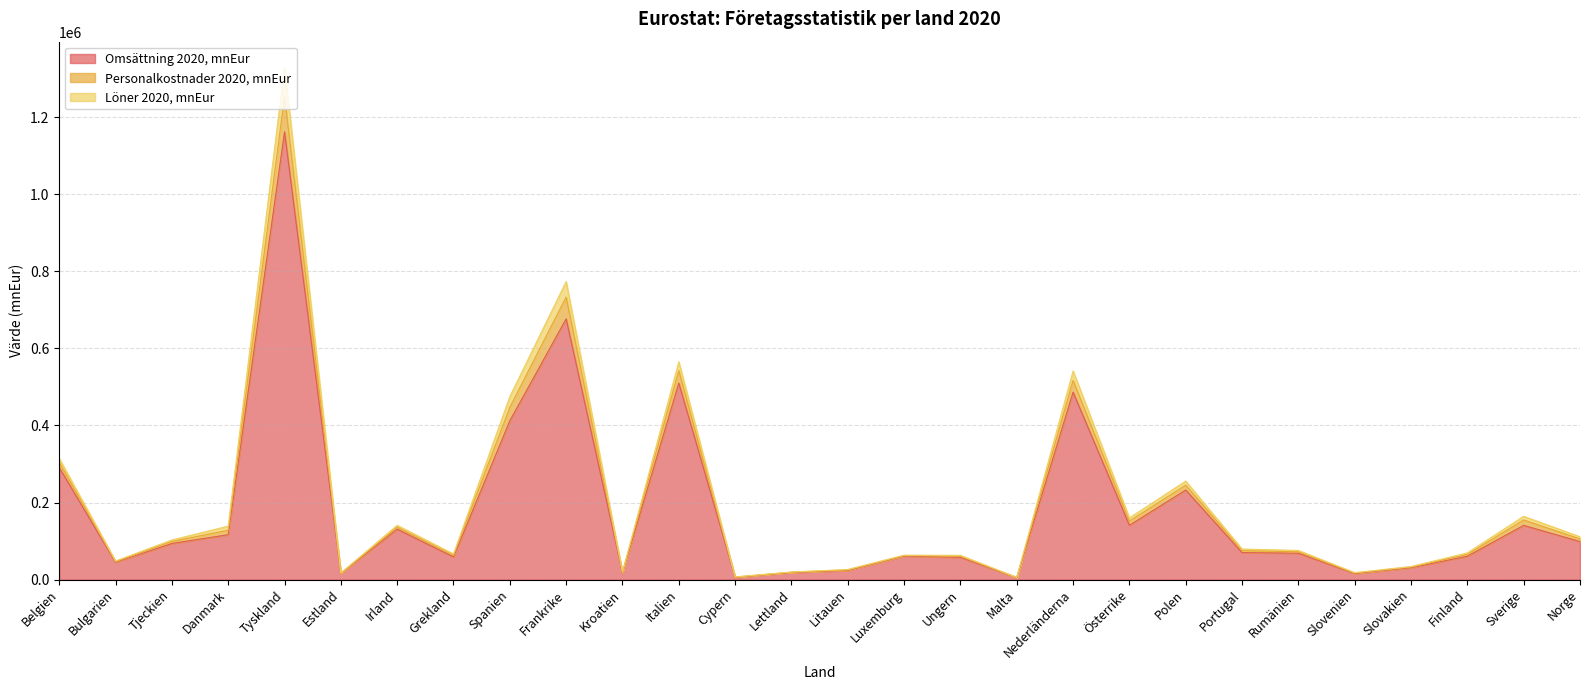

How many interior local peaks does the Löner 2020, mnEur series have?

8